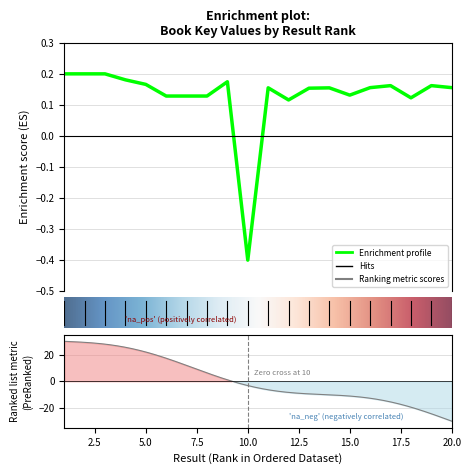

How many data points are less than 0?

1